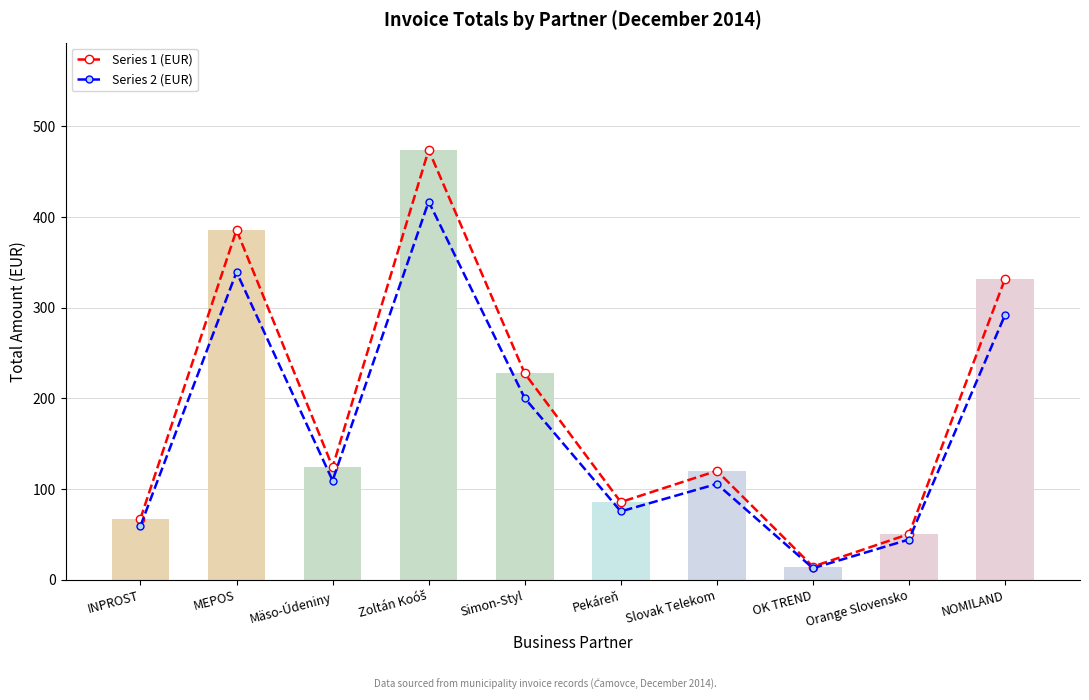

What is the spread (max minus min) of values at Mäso-Údeniny?

14.9